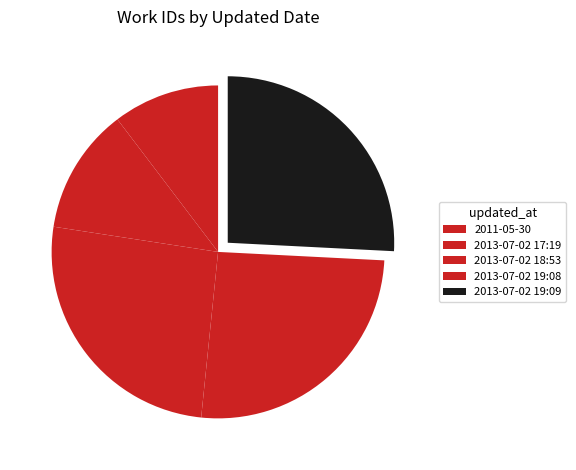

How many slices are in this pie chart?

5